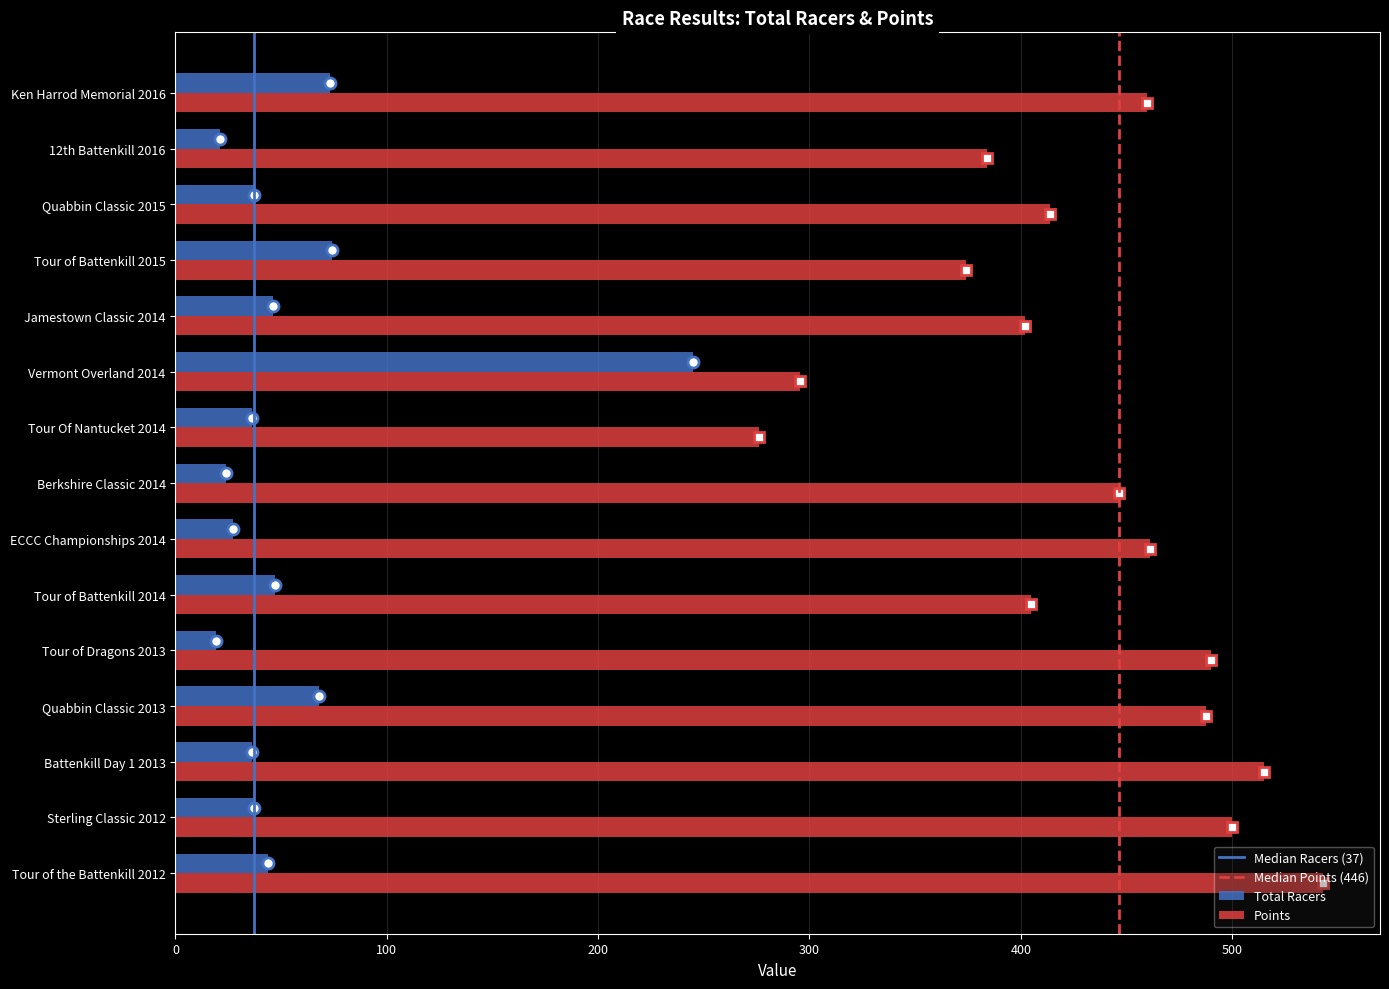

What is the difference between the highest and lowest values at Battenkill Day 1 2013?

479.0